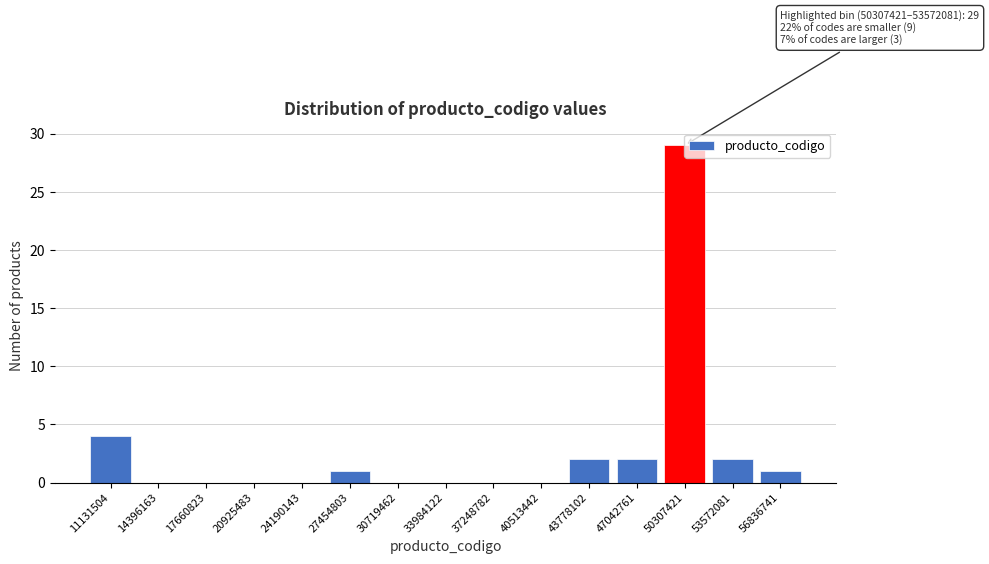

What is the sum of all values?

41